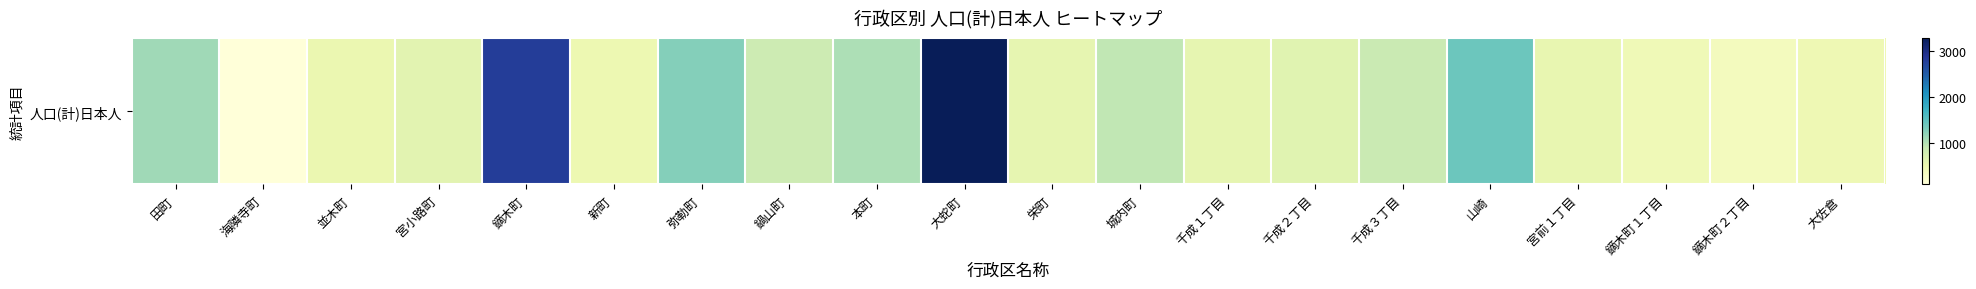

How many values exceed 639?

9